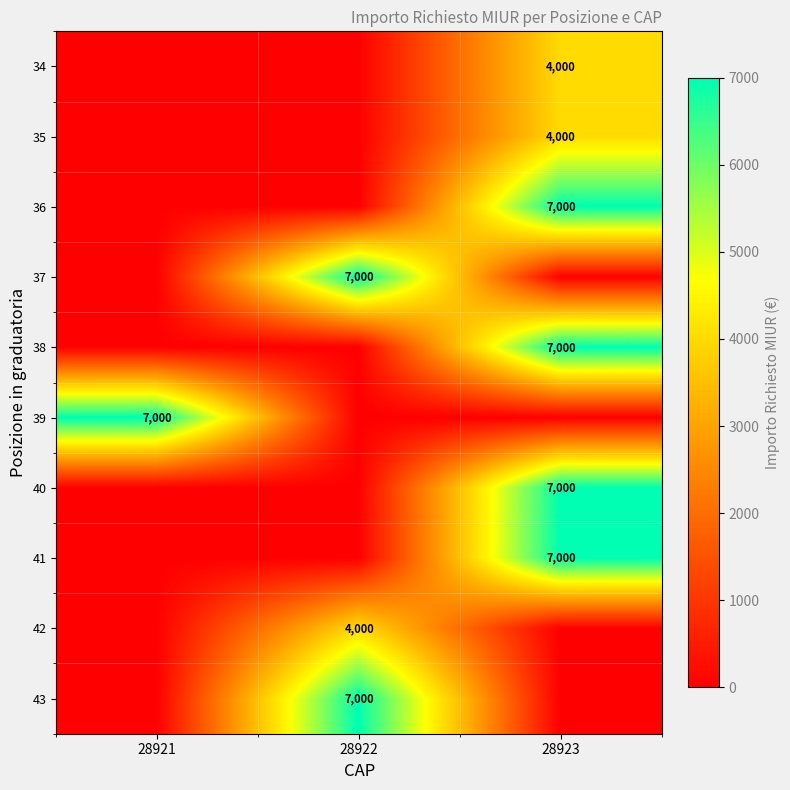

True or false: 39 has a value of 7000 at 28921.

True